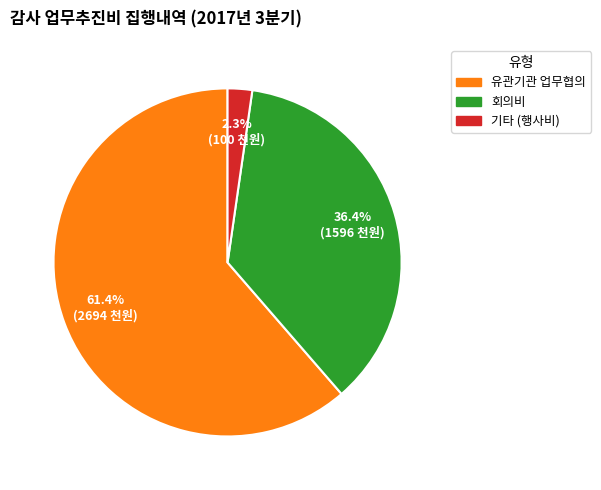

Count the number of slices in the pie.

3